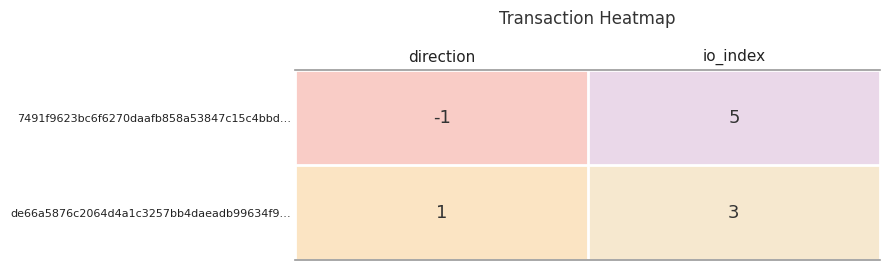

Which series has the largest range (max minus min)?

7491f9623bc6f6270daafb858a53847c15c4bbd…